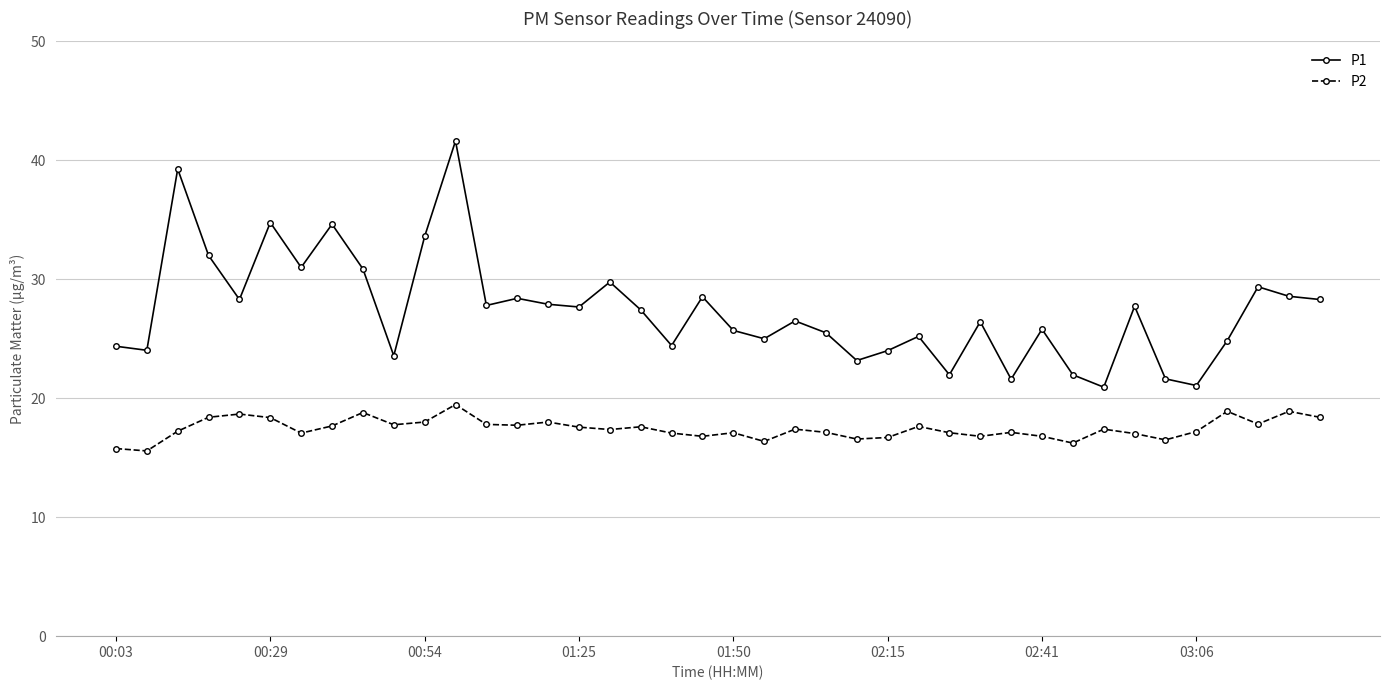

What is the value of the P2 point at the 23rd from the left?

17.4